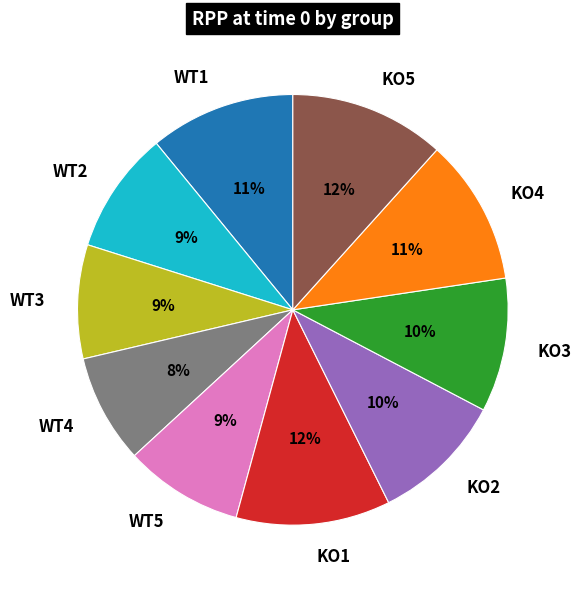

To the nearest percent, what portion does KO4 represent?

11%